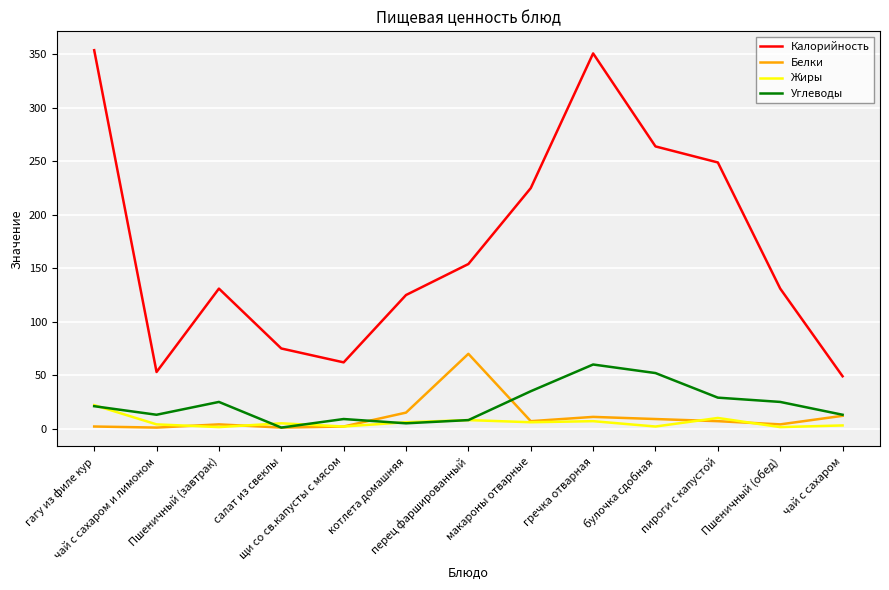

At which label does Белки first exceed 7?

котлета домашняя